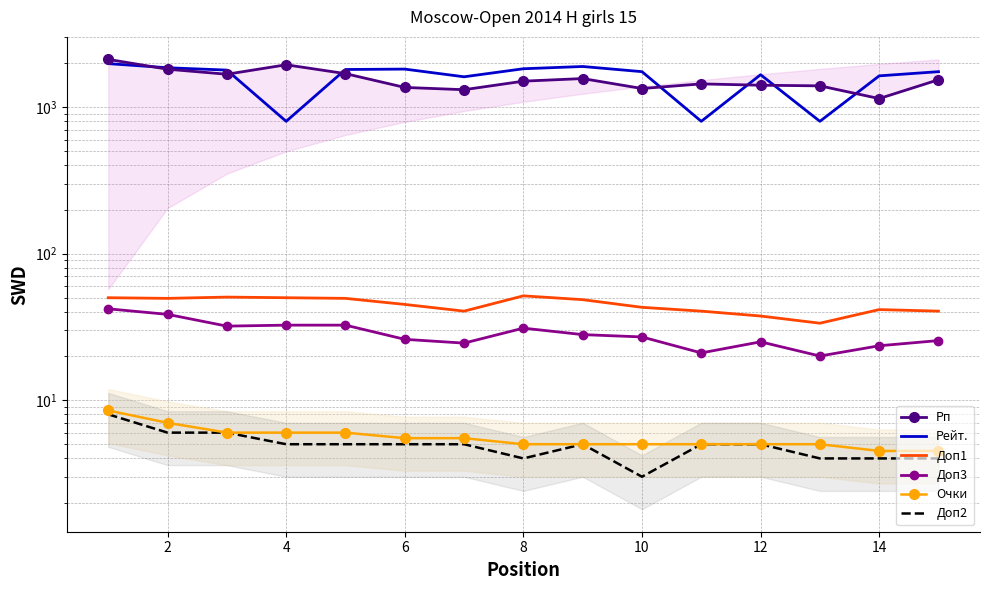

Which series has the largest total across all categories?

Рейт.